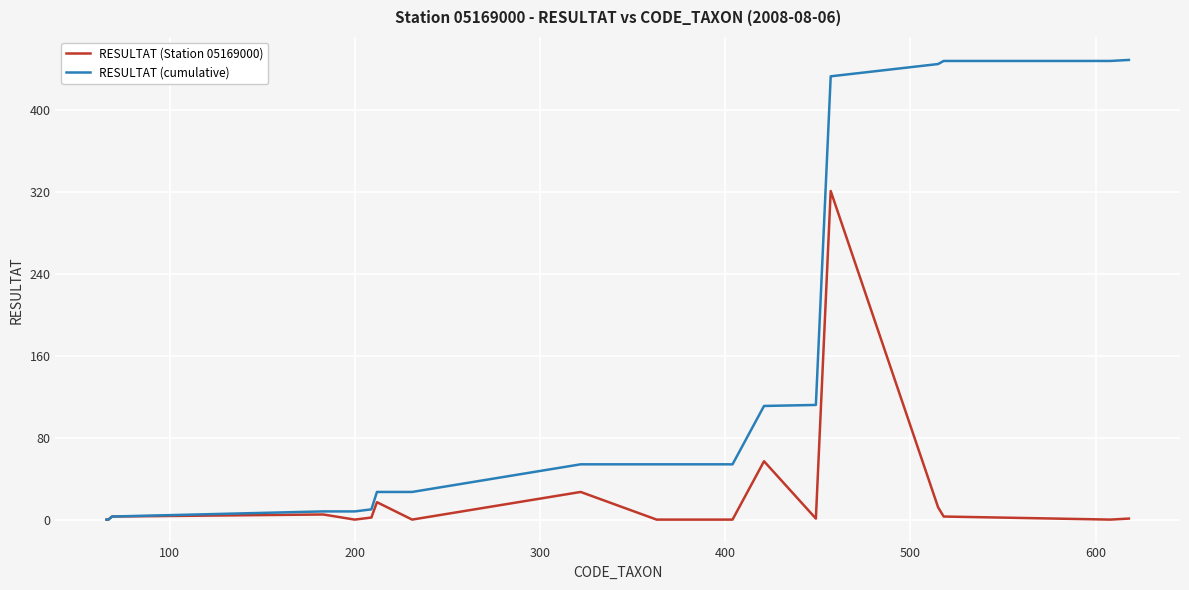

Which series has the largest total across all categories?

RESULTAT (cumulative)